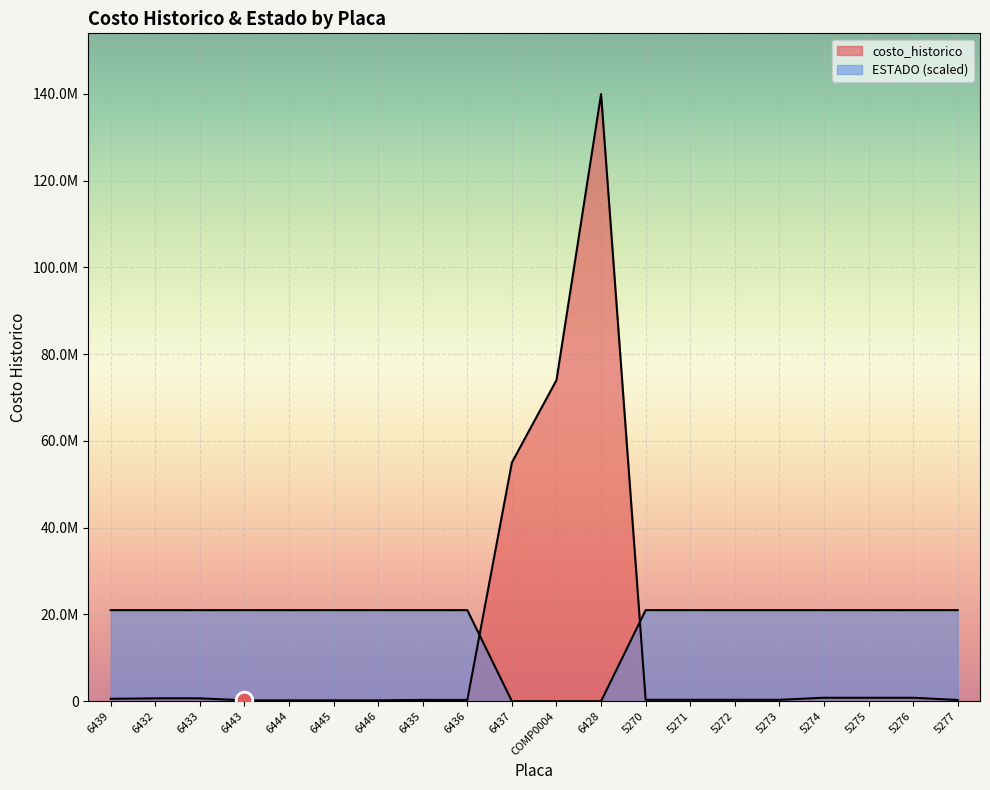

What is the label of the 3rd point from the right?

5275